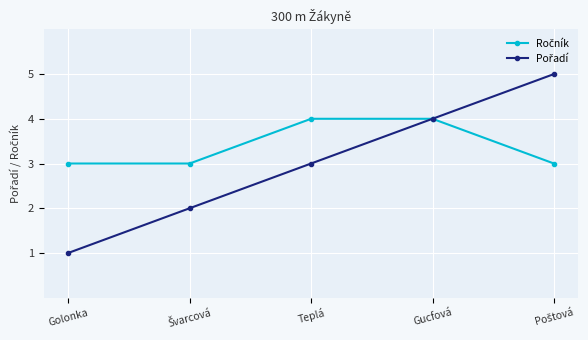

What position from the left is Gucfová?

4